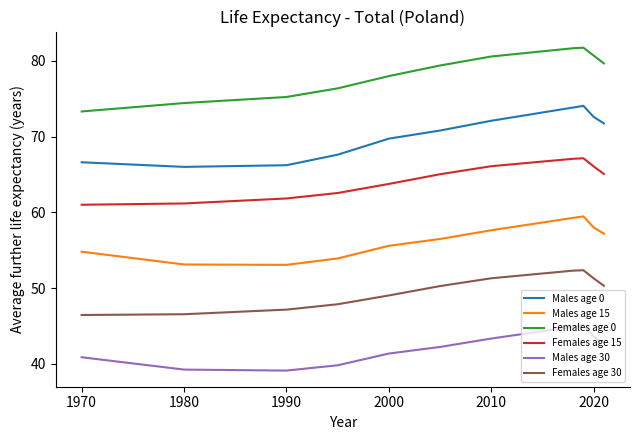

List the series in order of their overall mean, lowest first.

Males age 30, Females age 30, Males age 15, Females age 15, Males age 0, Females age 0